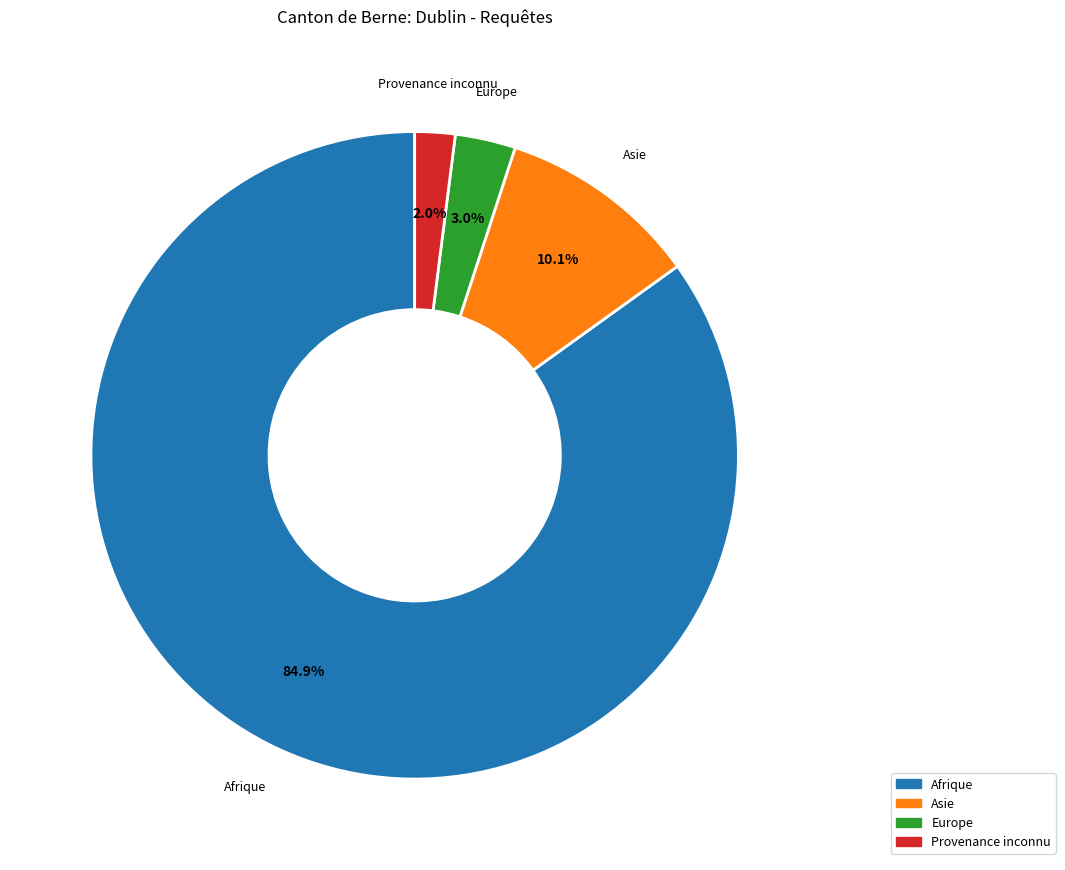

How many slices are in this pie chart?

4